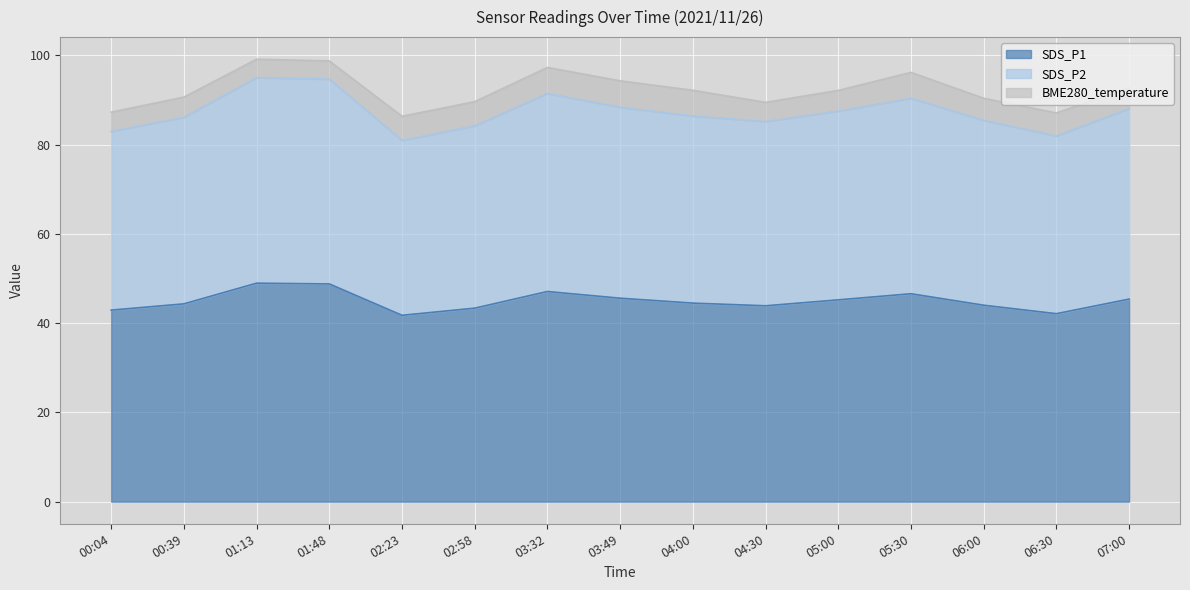

The SDS_P1 series shows 44.0 at 06:00. True or false?

True